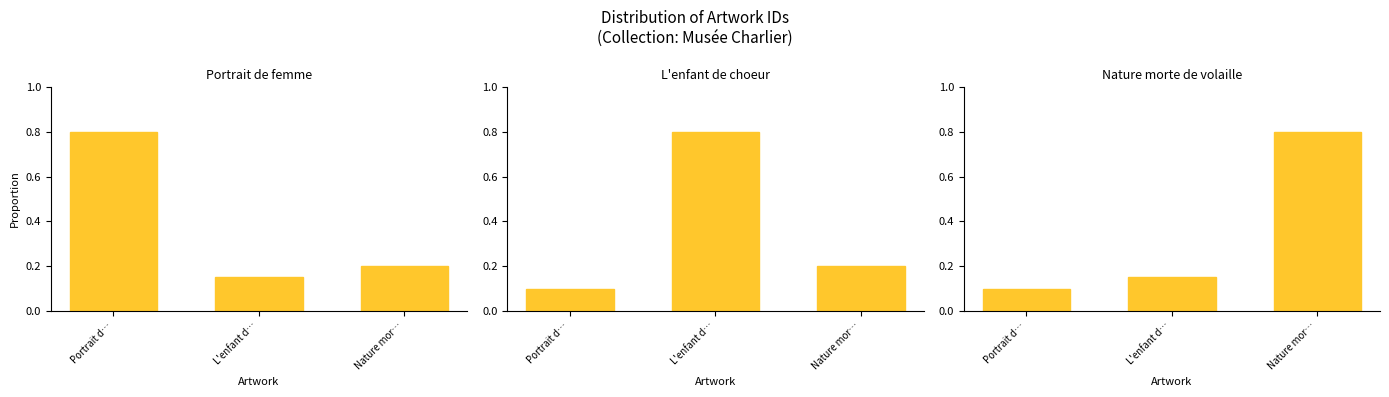

Rank the categories by L'enfant de choeur value from lowest to highest.

Portrait d…, Nature mor…, L'enfant d…